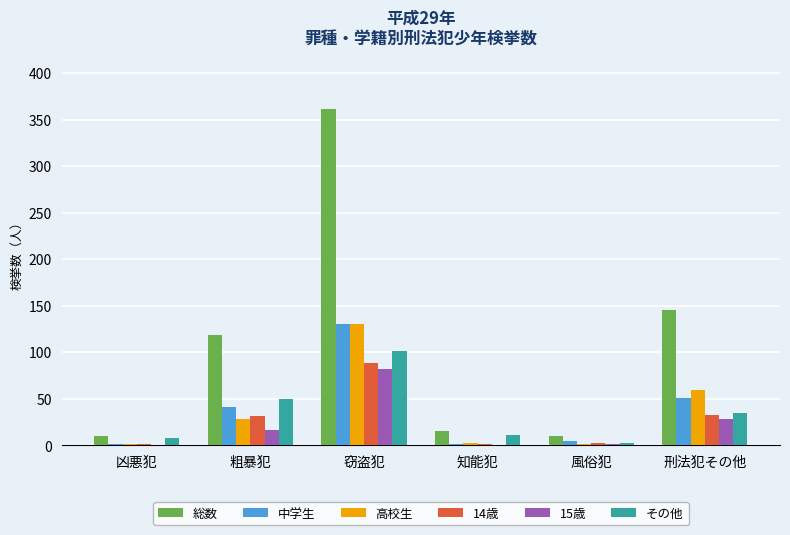

How many groups of bars are there?

6